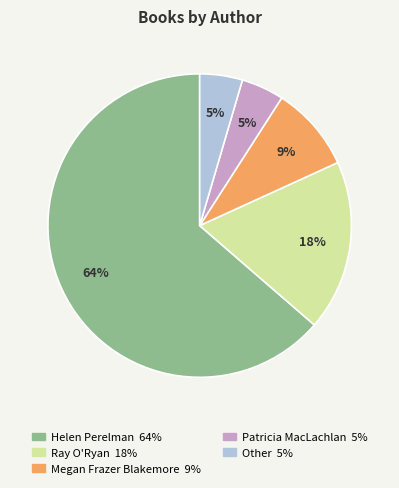

What is the majority slice?

Helen Perelman